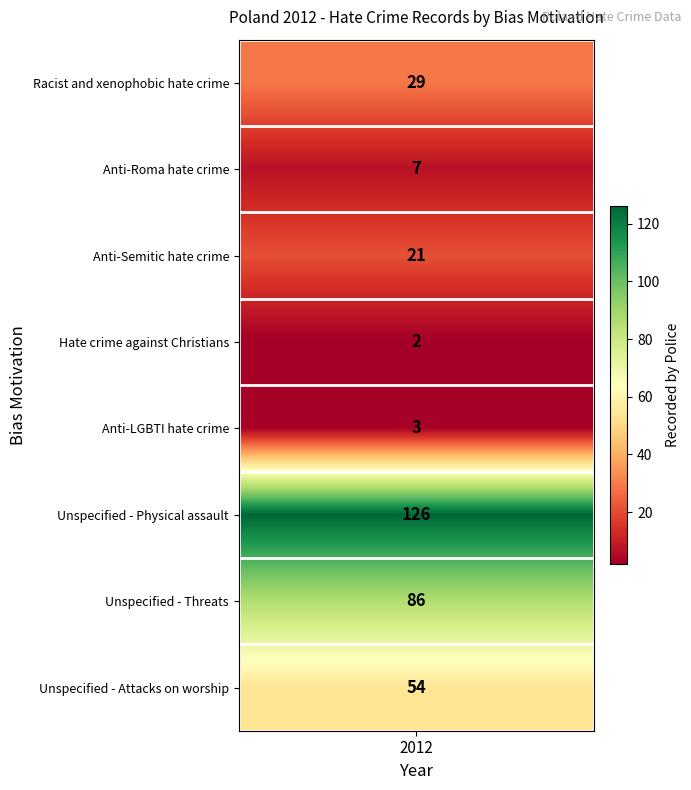

True or false: the data shows 33 at 2.

False